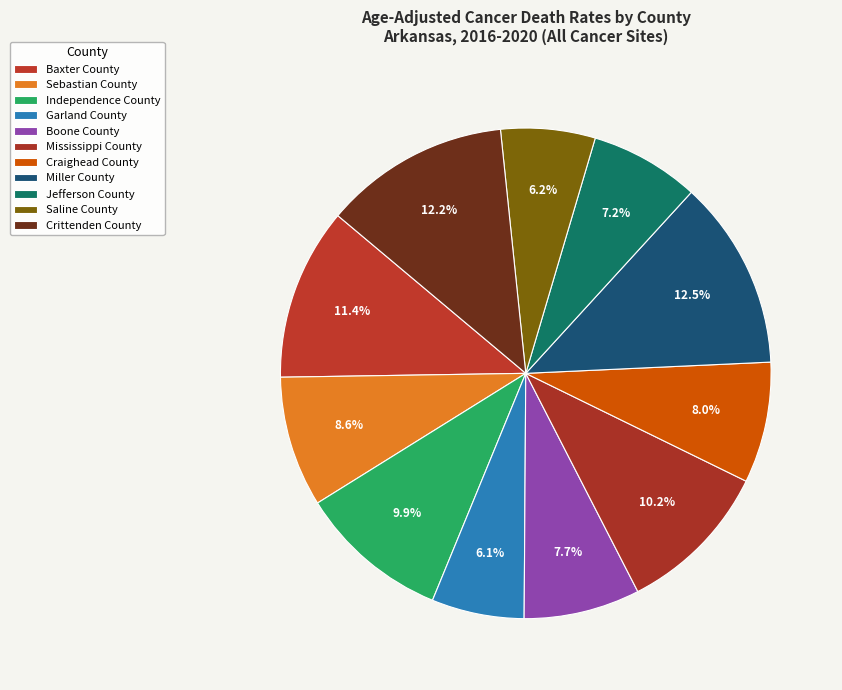

How many slices are in this pie chart?

11